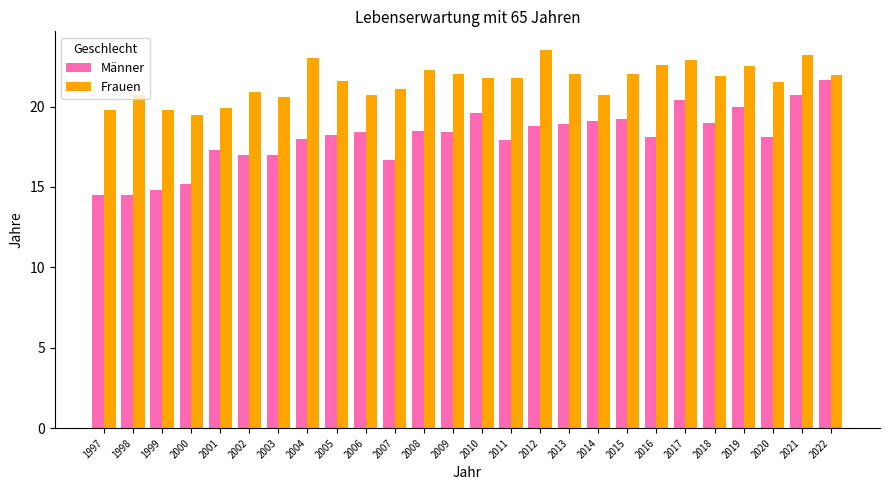

Which series changed the most between 1999 and 2014?

Männer